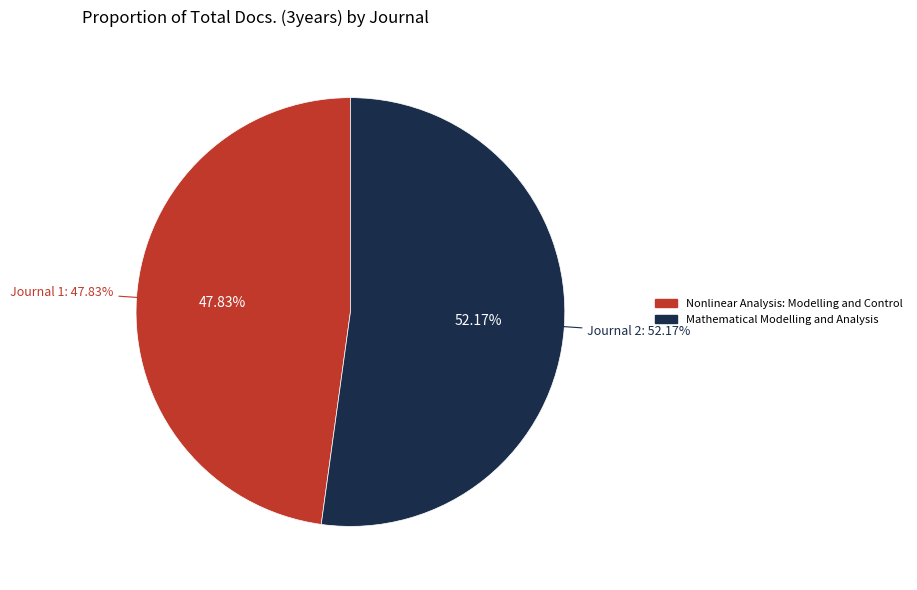

To the nearest percent, what is the average slice percentage?

50%